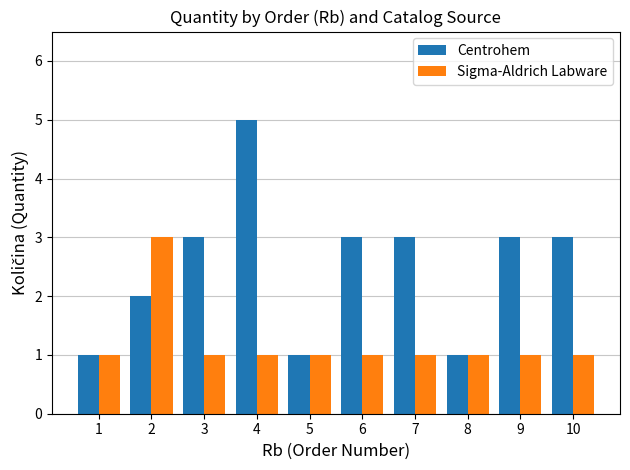

Reading left to right, list all the values displayed in this chart.

Centrohem: 1	2	3	5	1	3	3	1	3	3
Sigma-Aldrich Labware: 1	3	1	1	1	1	1	1	1	1